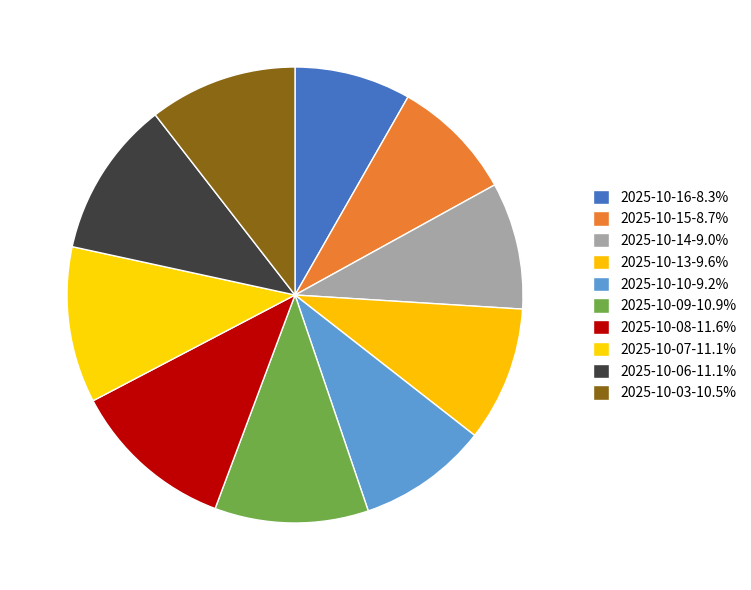

Rank the categories by value from lowest to highest.

2025-10-16, 2025-10-15, 2025-10-14, 2025-10-10, 2025-10-13, 2025-10-03, 2025-10-09, 2025-10-07, 2025-10-06, 2025-10-08